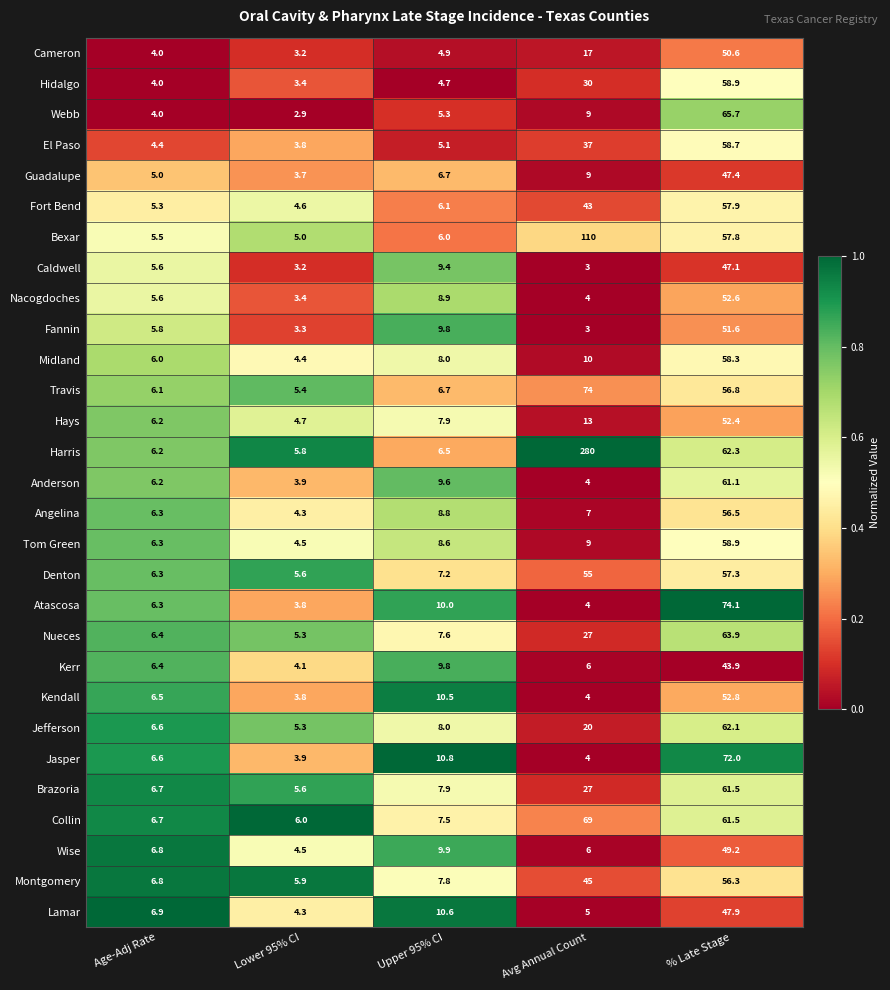

Which series has the largest total across all categories?

Harris